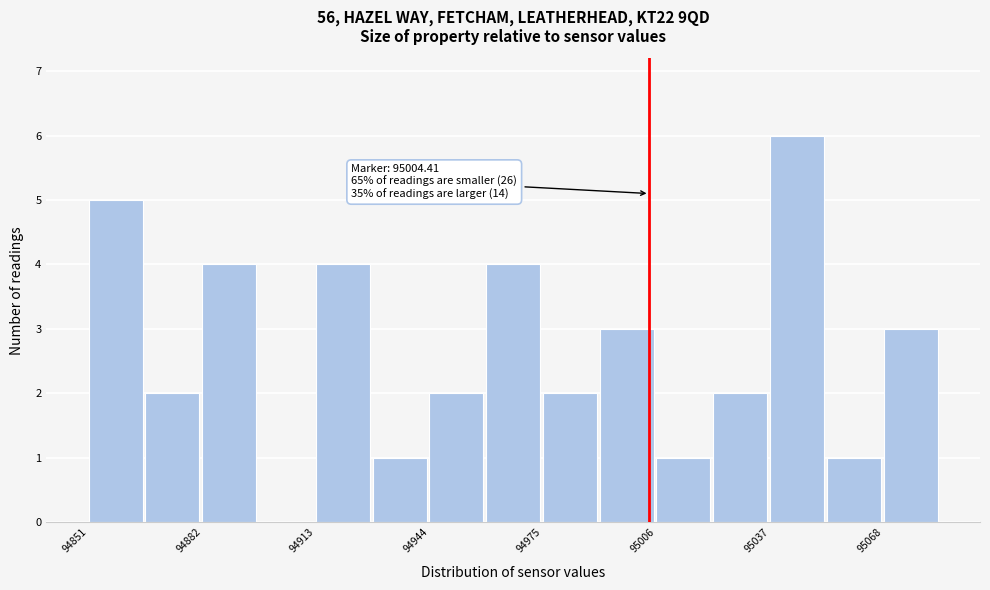

Around what value on the x-axis is the tallest bar? Give the approximate position of its centre, as read against the axis.

95045